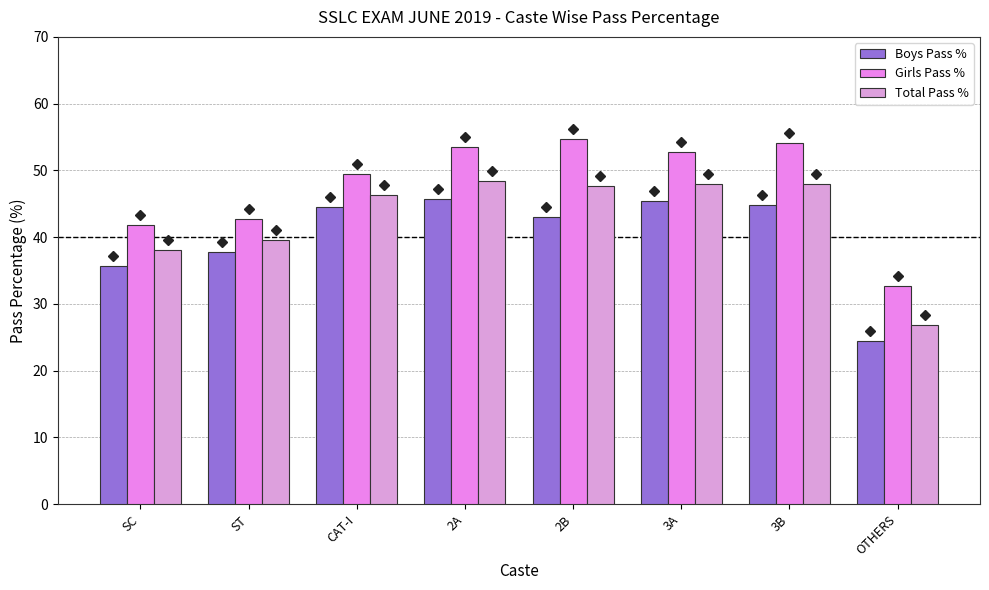

What is the label of the 1st bar from the right?

OTHERS